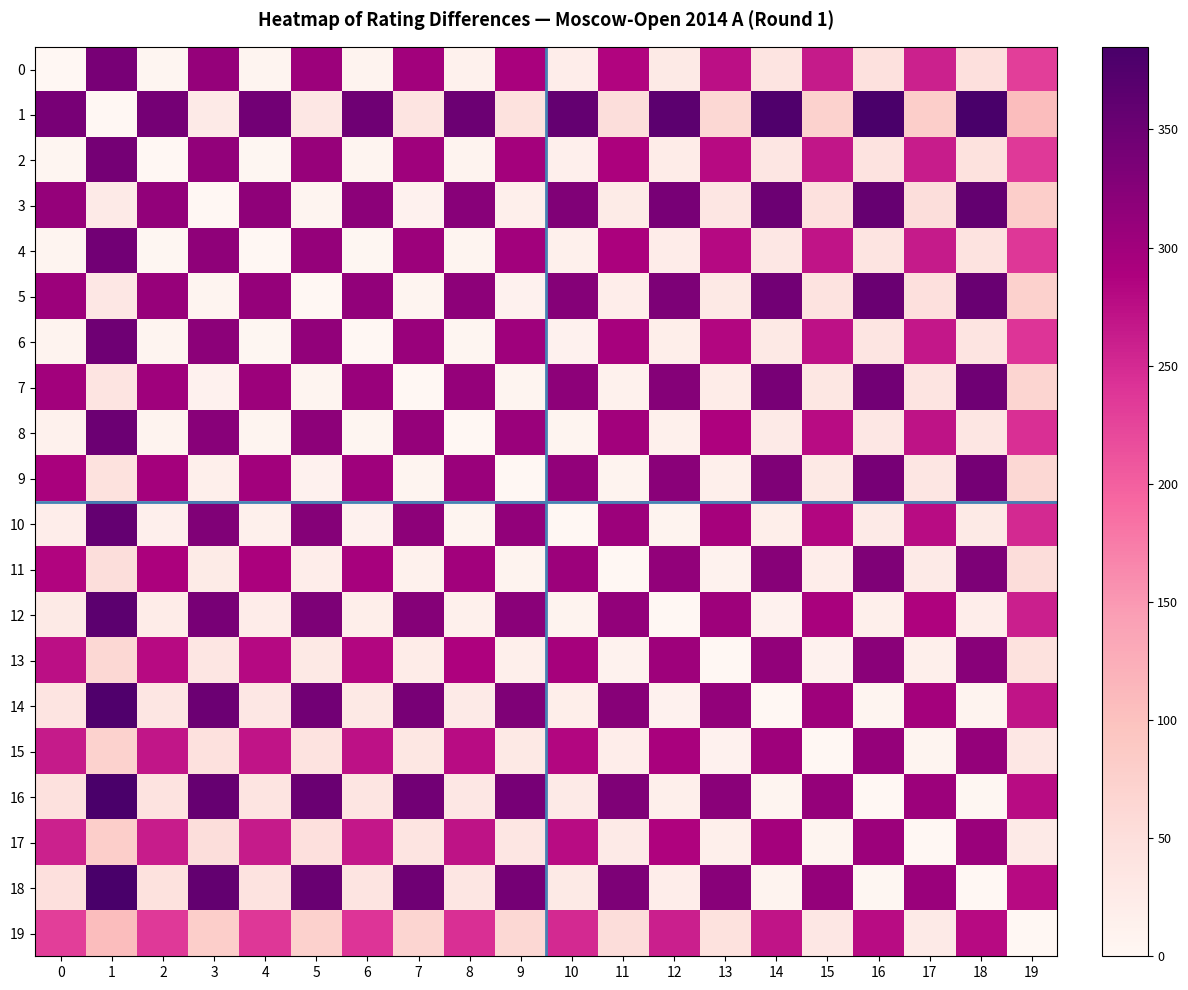

At which category is the sum across all series the highest?

1